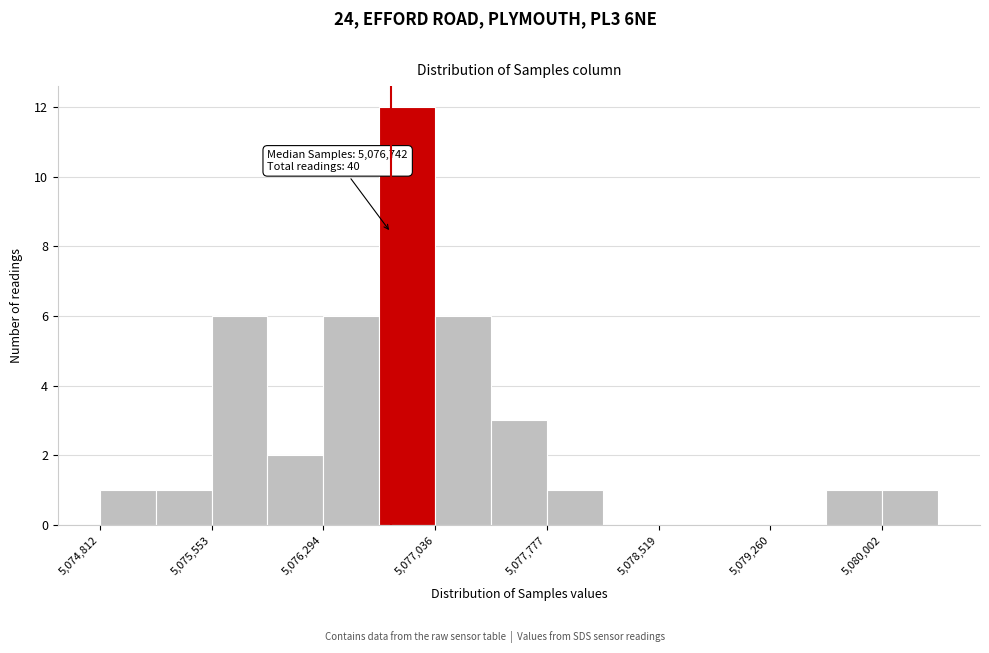

Read against the x-axis, roughly where is the centre of the tallest bar?

5076900